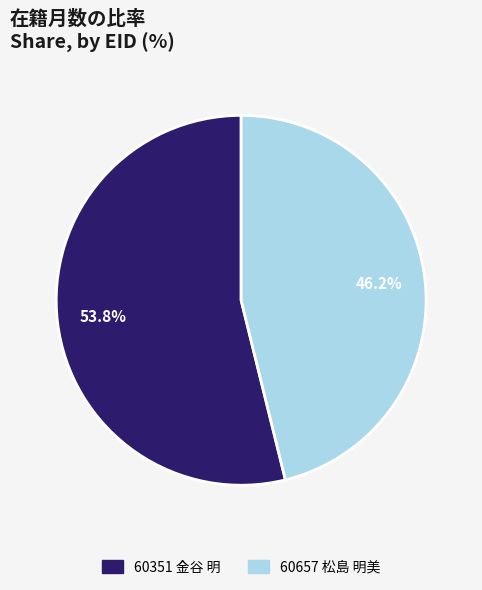

Combined, what portion of the pie is 60657 松島 明美 and 60351 金谷 明?

100.0%